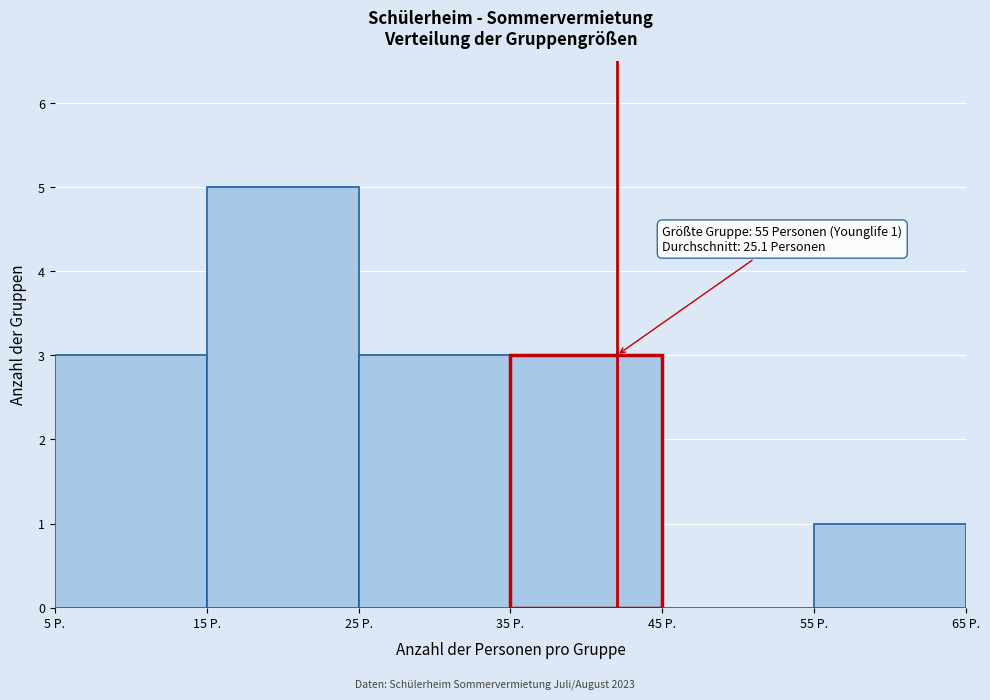

Over which range of the x-axis is the bar tallest?

15 to 25